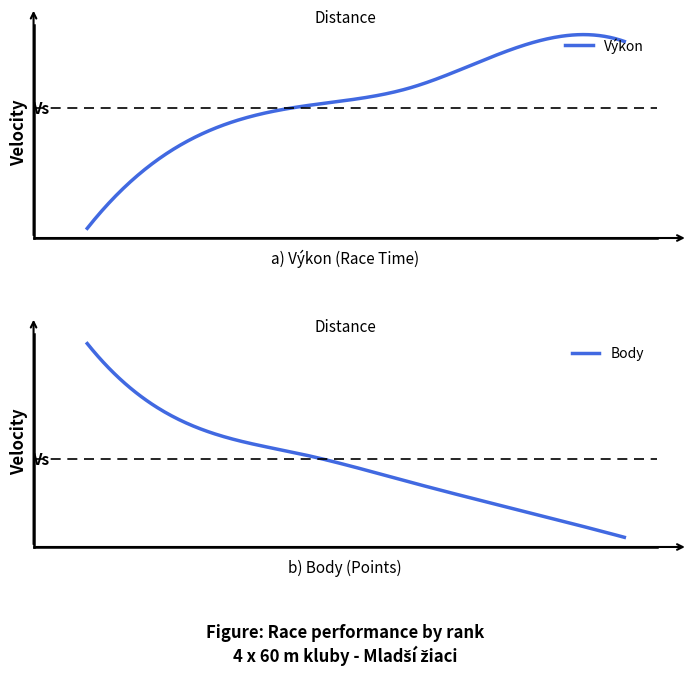

Where does the Výkon series first go above 38?

4